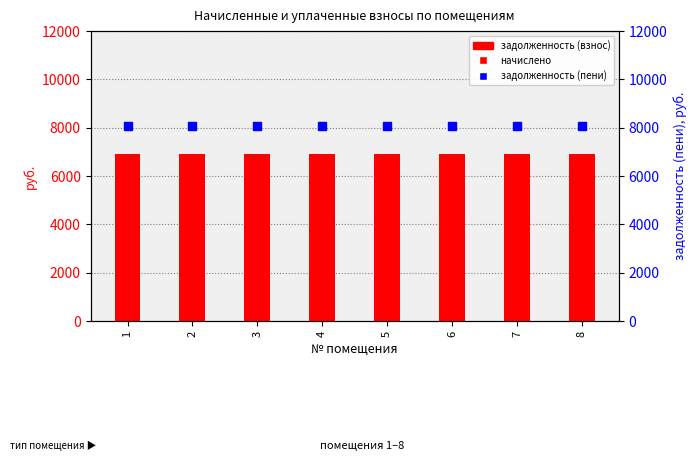

Is the value of начислено at 7 greater than the value of задолженность (взнос) at 1?

No